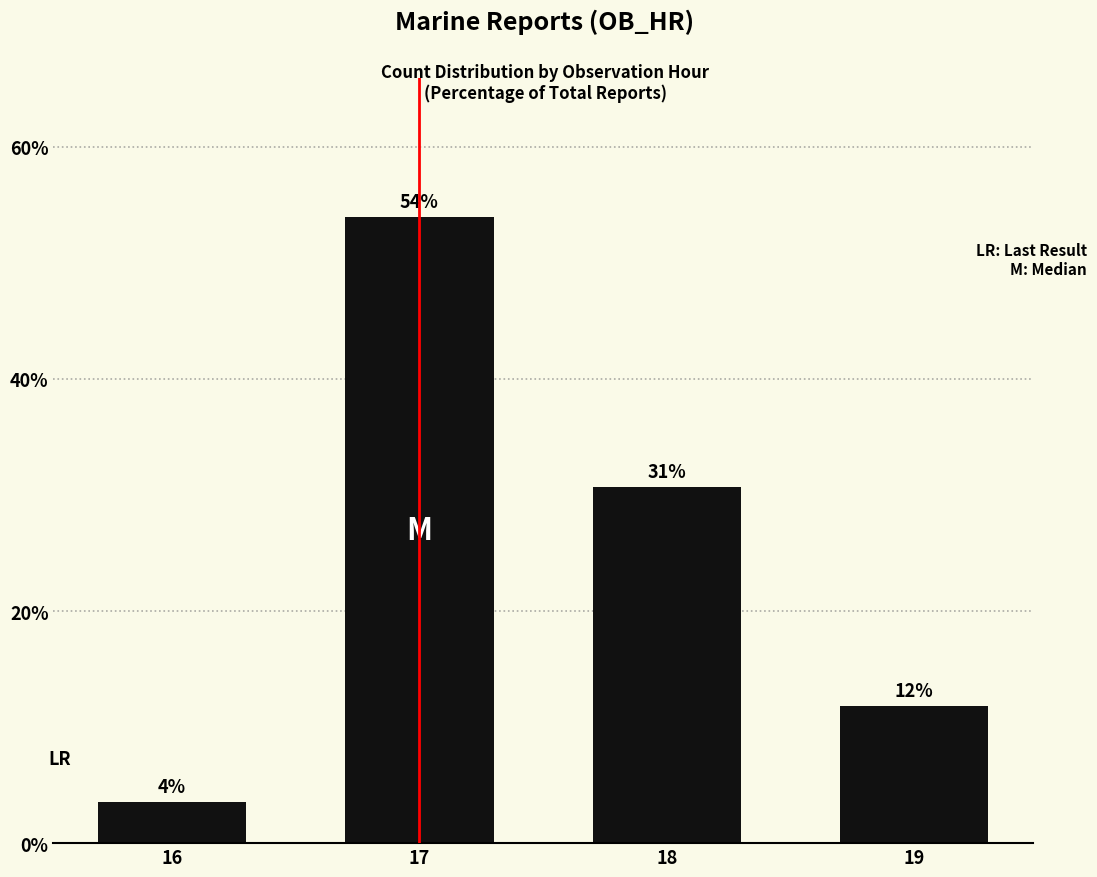

The chart shows a value of 11.8 at 19. True or false?

True